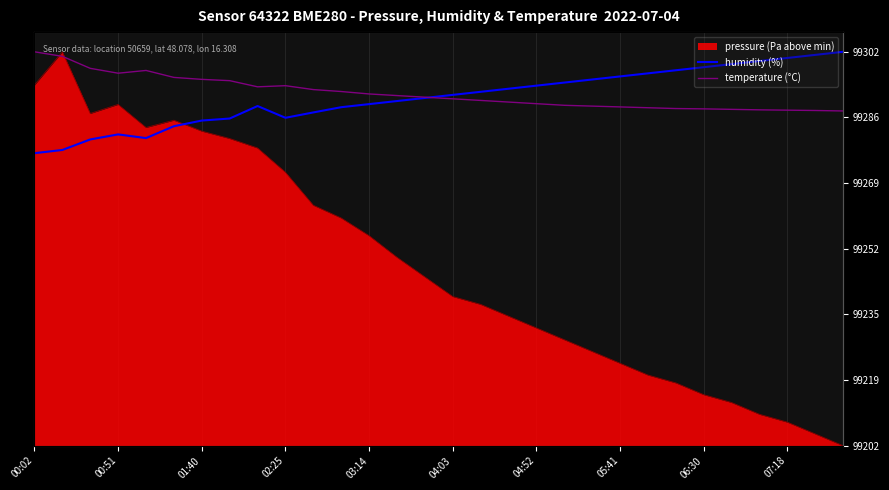

At which label does temperature (°C) first exceed 88?

00:02